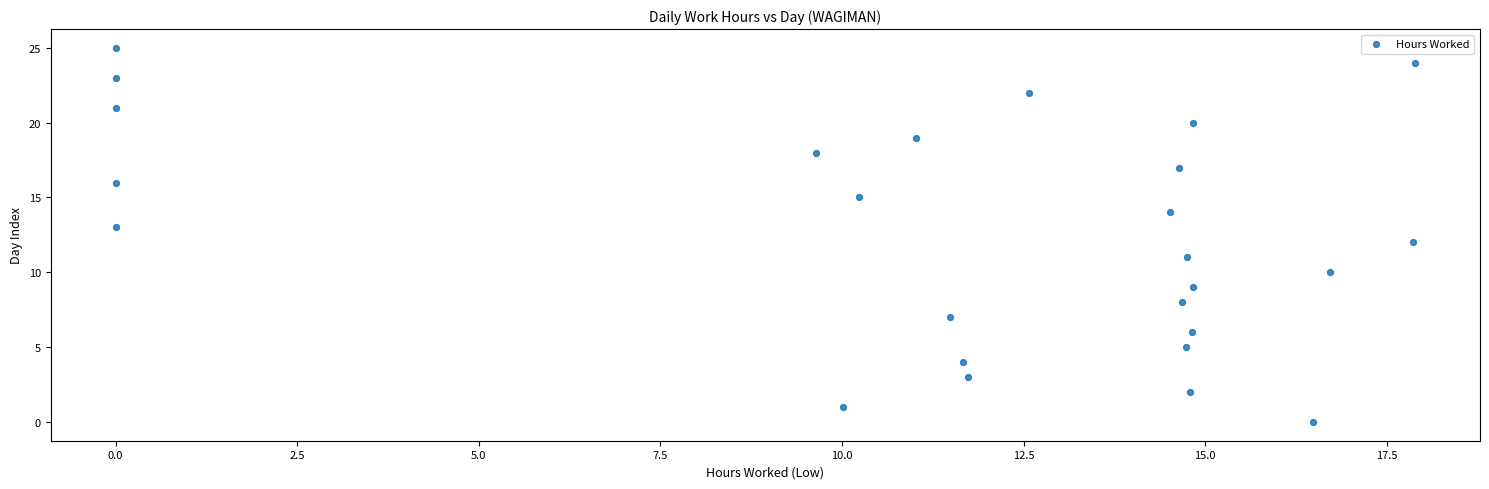

What is the range of Y values (max minus min)?

25